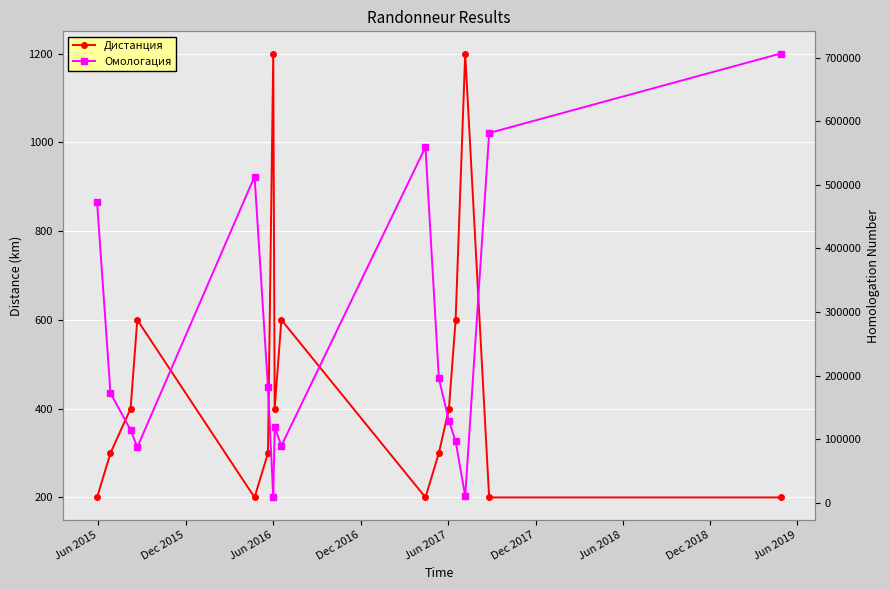

Reading left to right, extract all data points from this chart.

Дистанция: 200	300	400	600	200	300	1200	400	600	200	300	400	600	1200	200	200
Омологация: 472514	172271	114284	87026	513220	181606	8080	118704	89417	559504	195361	128686	96514	10051	581676	706799